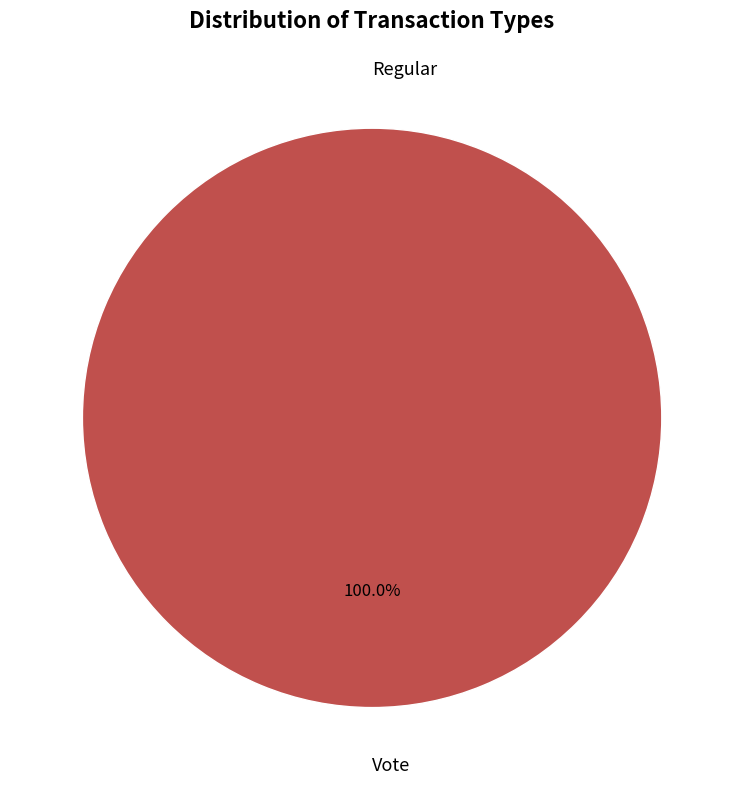

What is the majority slice?

Vote